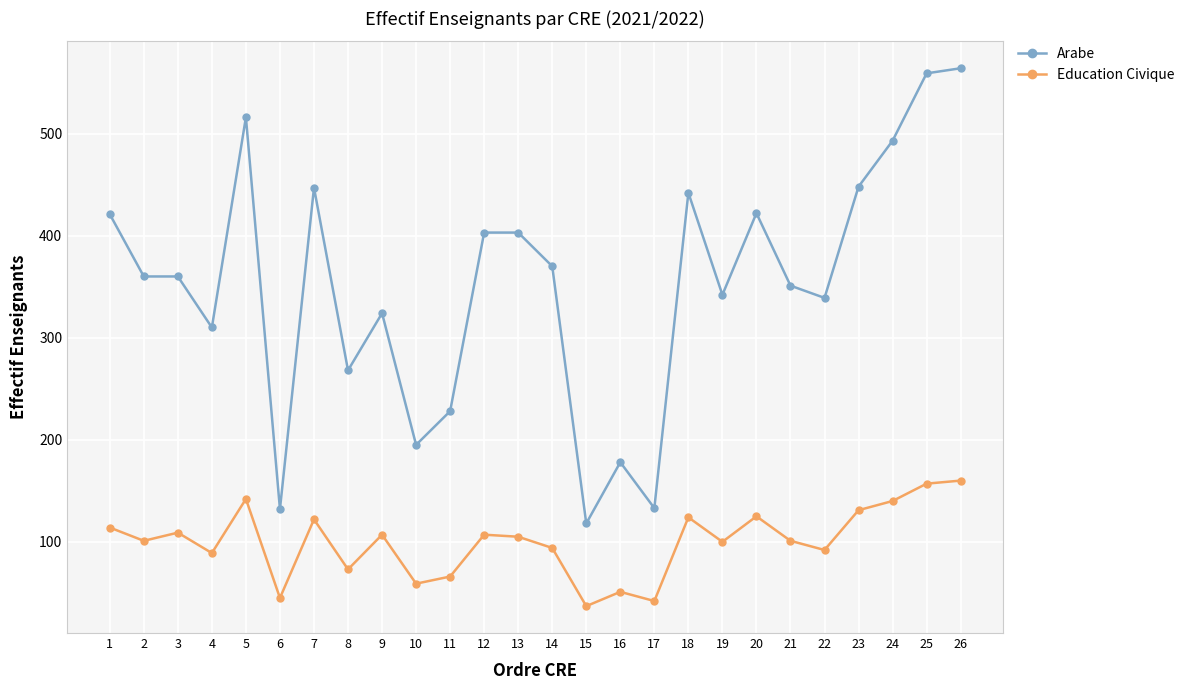

What is the total value across all series at 7?

569